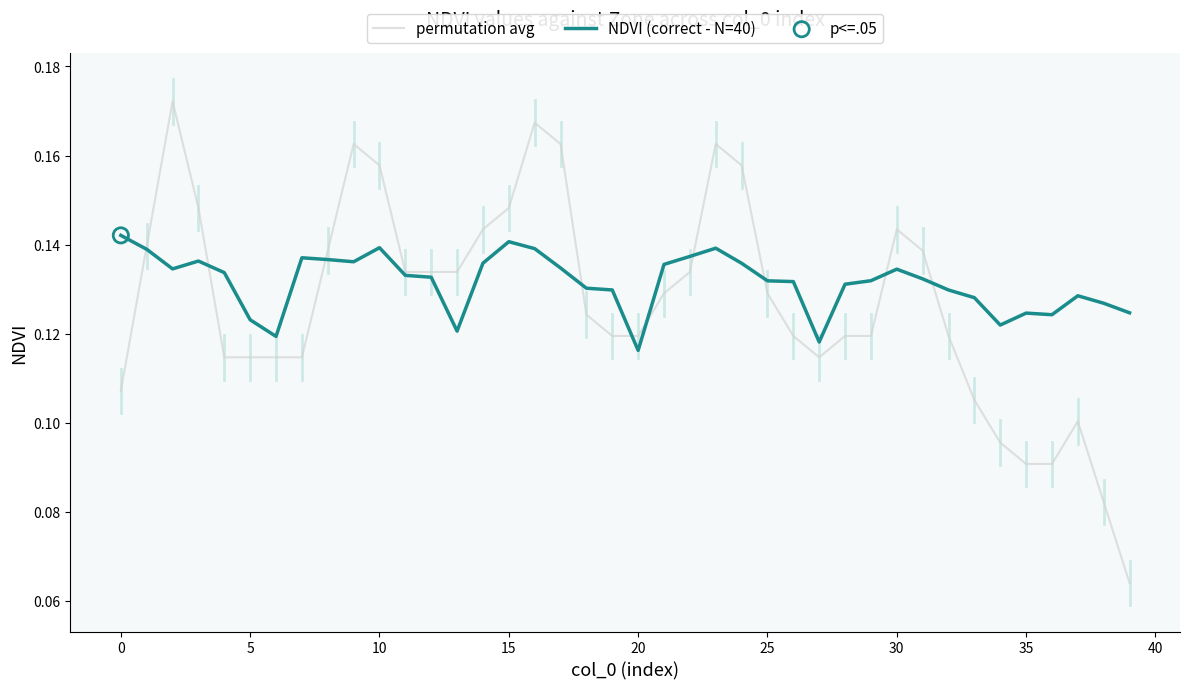

Which series has the widest spread of values?

permutation avg